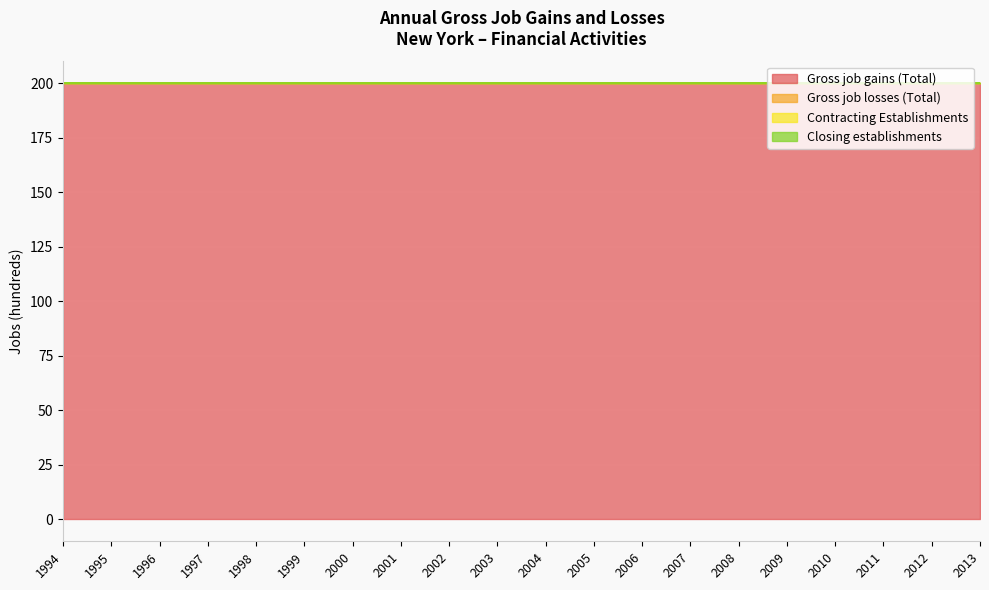

True or false: Contracting Establishments has more than 2 points higher than both neighbors.

False